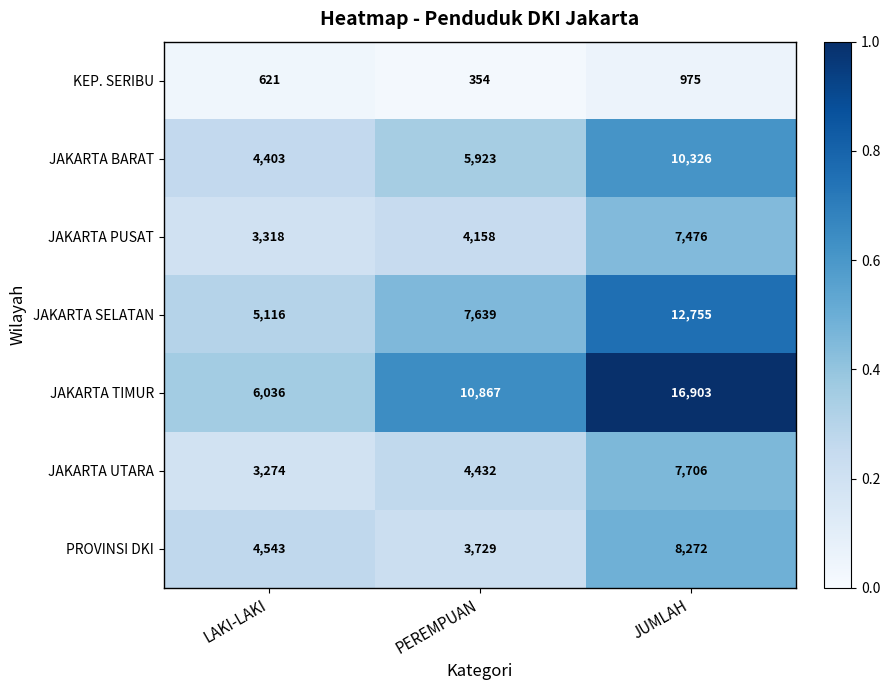

At JUMLAH, list the series in order from largest to smallest.

JAKARTA TIMUR, JAKARTA SELATAN, JAKARTA BARAT, PROVINSI DKI, JAKARTA UTARA, JAKARTA PUSAT, KEP. SERIBU